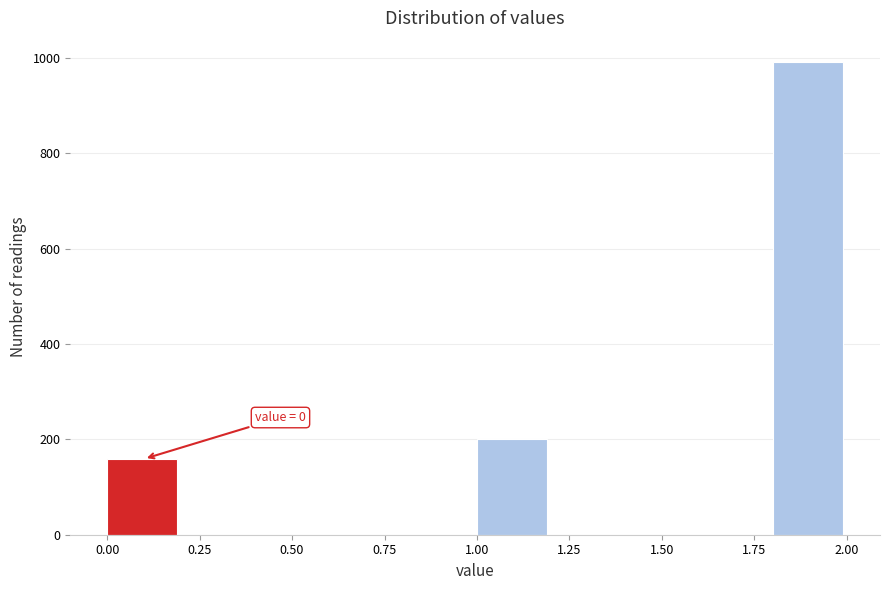

Over which range of the x-axis is the bar tallest?

1.8 to 2.0